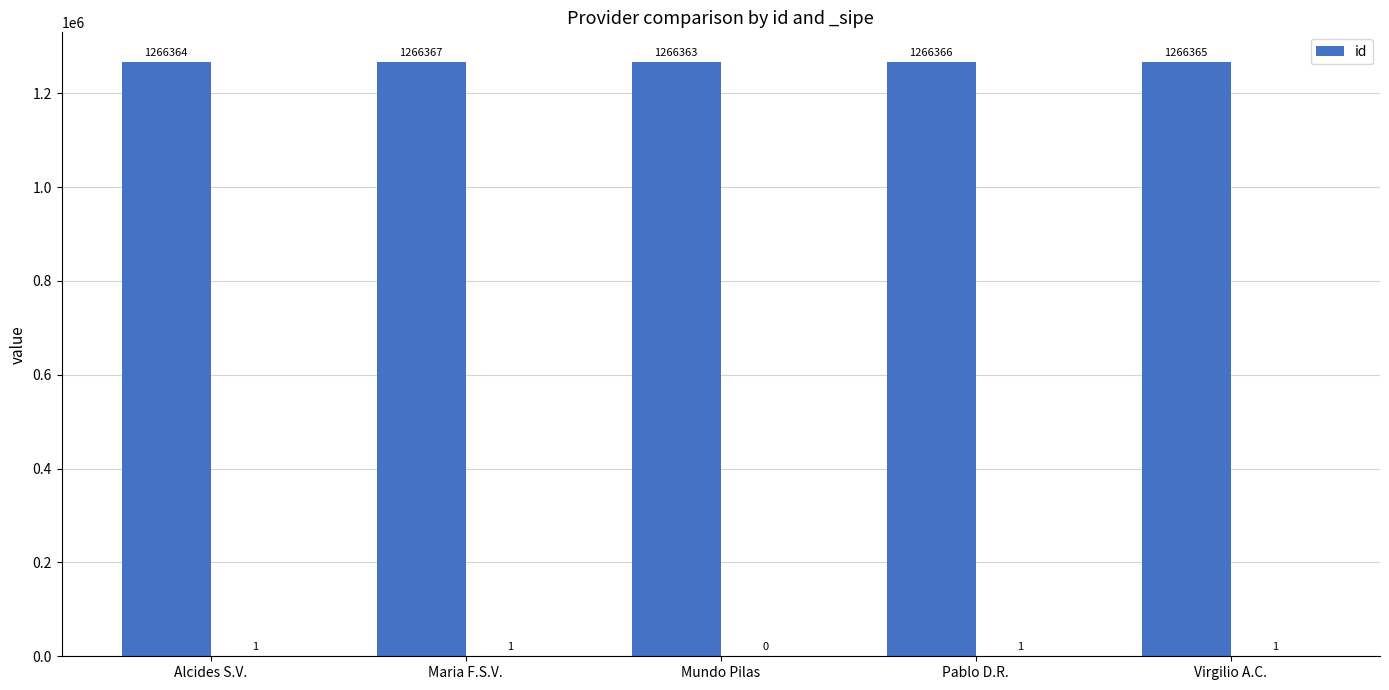

Reading left to right, transcribe all the data shown in this chart.

1266364	1266367	1266363	1266366	1266365